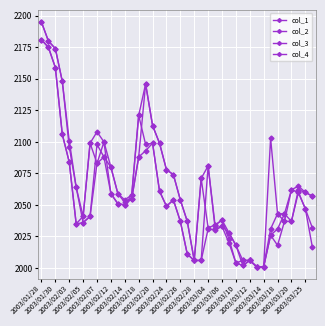

Is this an area chart (filled region under the line)?

No